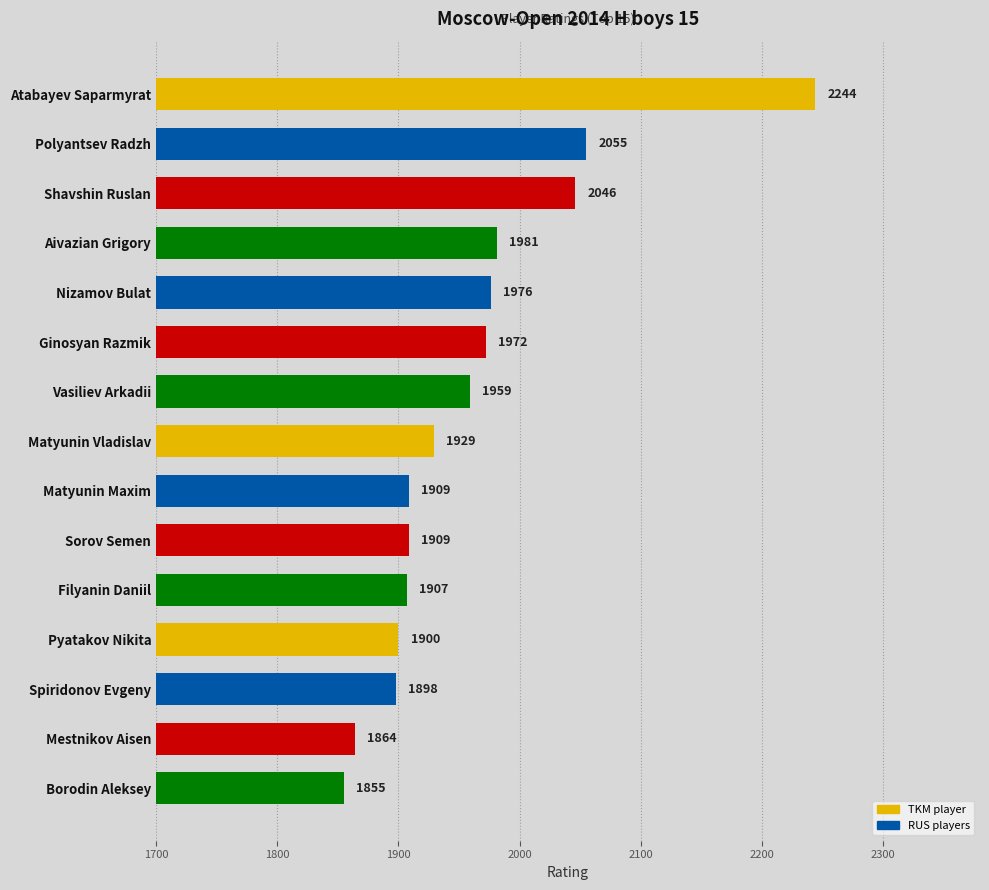

The chart shows a value of 760 at Ginosyan Razmik. True or false?

False